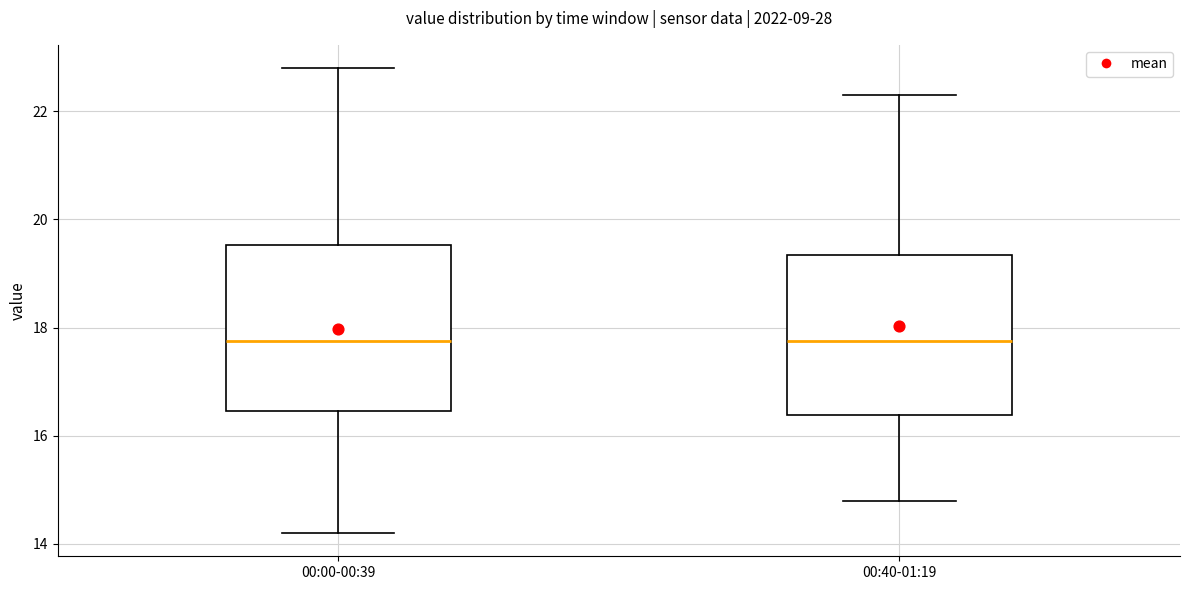

Where does the lower whisker of the box for 00:40-01:19 end on the y-axis? The values are not printed on the chart, so give them approximately, as read against the axis.

14.8